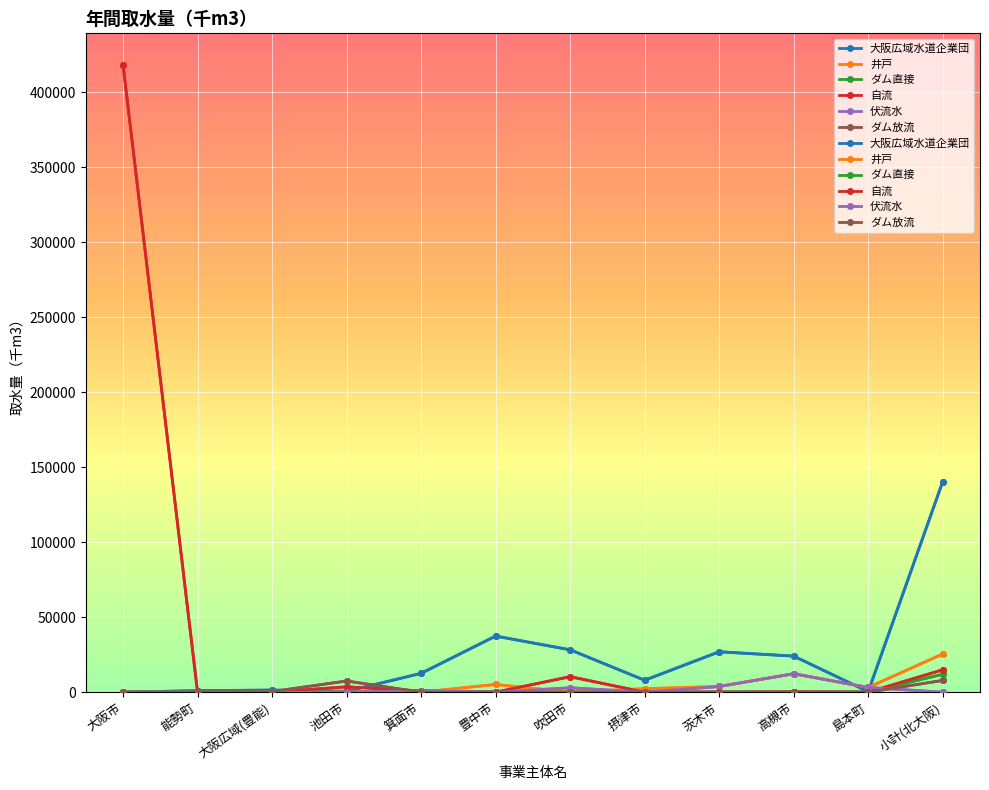

Which category has the highest value in the ダム直接 series?

小計(北大阪)